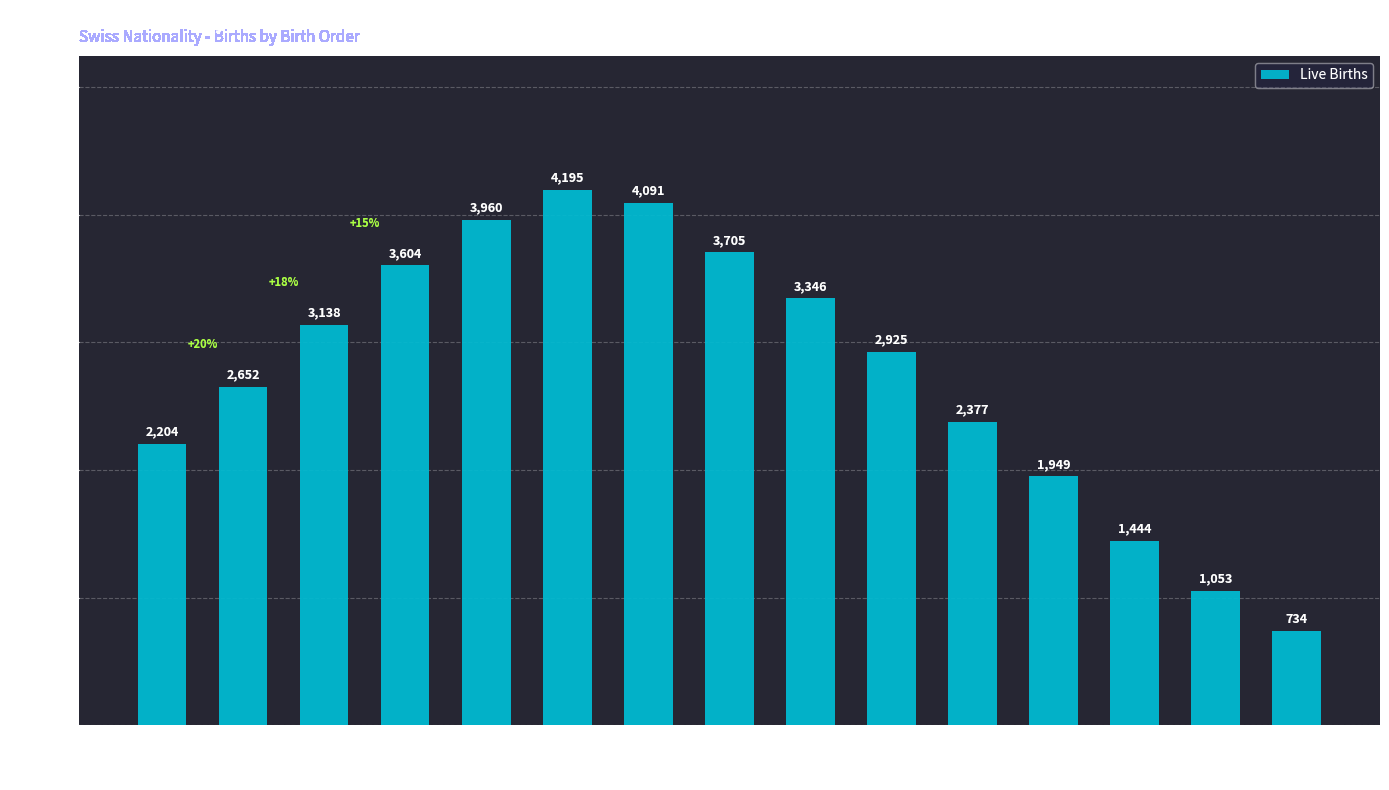

How many series are shown in this chart?

1